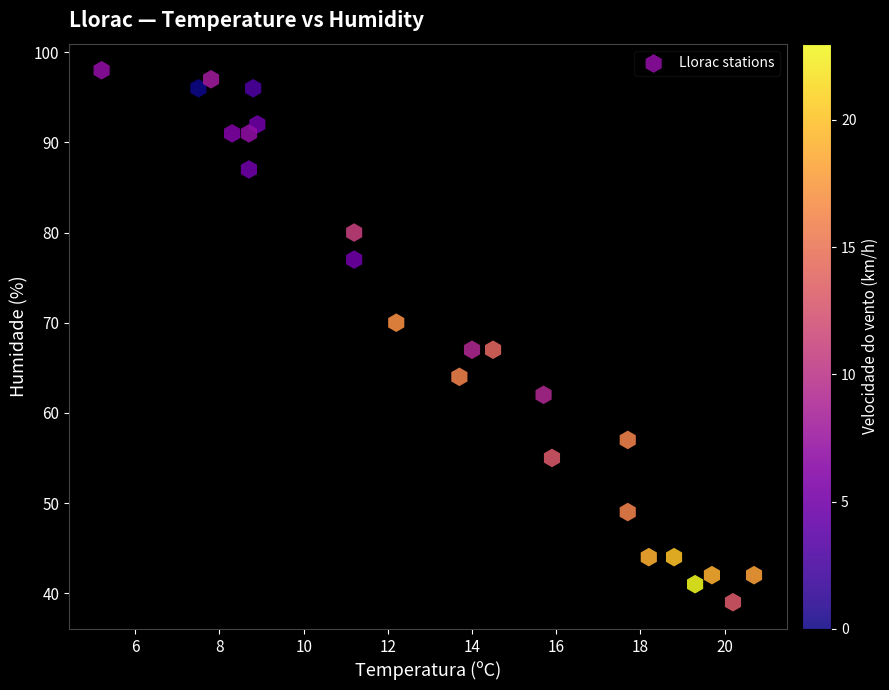

What is the range of Y values (max minus min)?

59